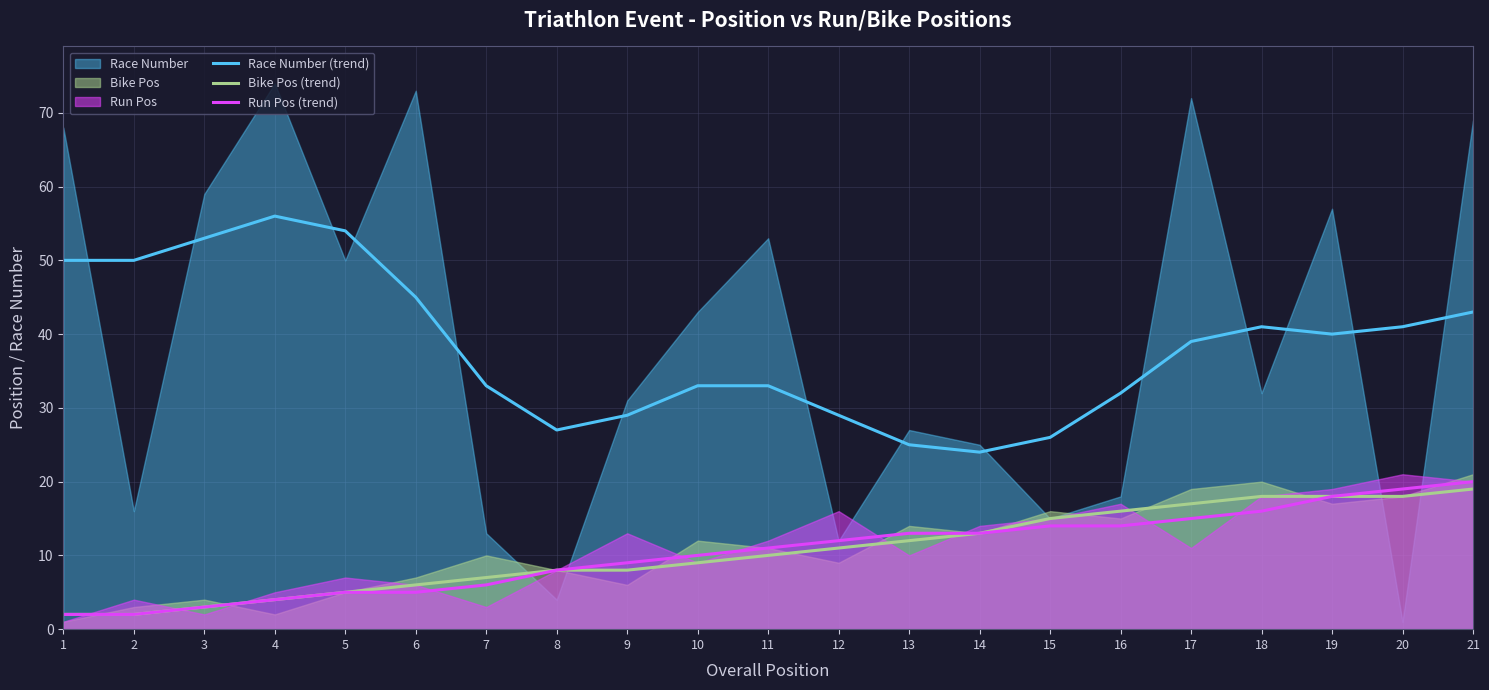

True or false: Bike Pos (trend) has more than 1 interior local peaks.

False